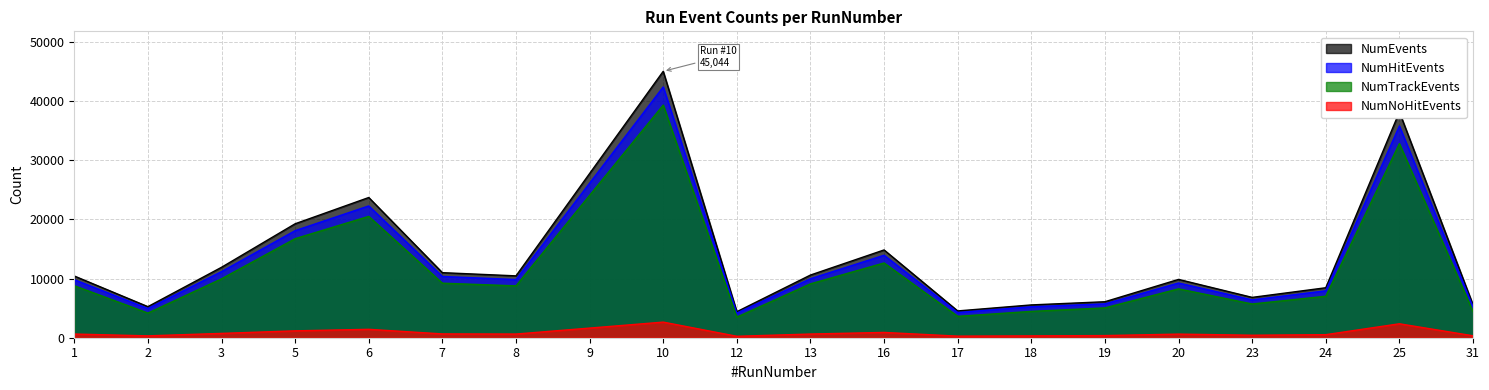

True or false: NumTrackEvents has a value of 54847 at 10.

False